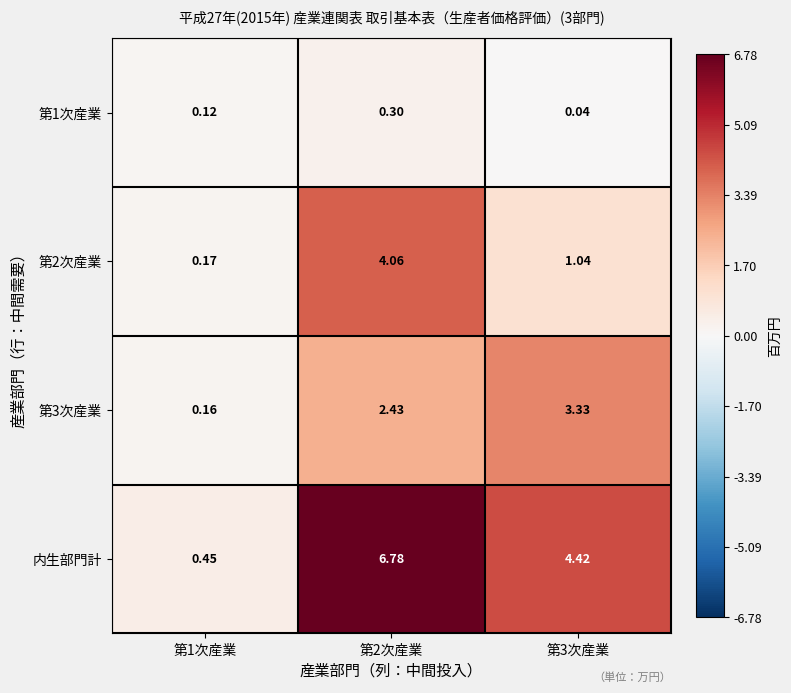

Which category has the lowest value across all series?

第3次産業